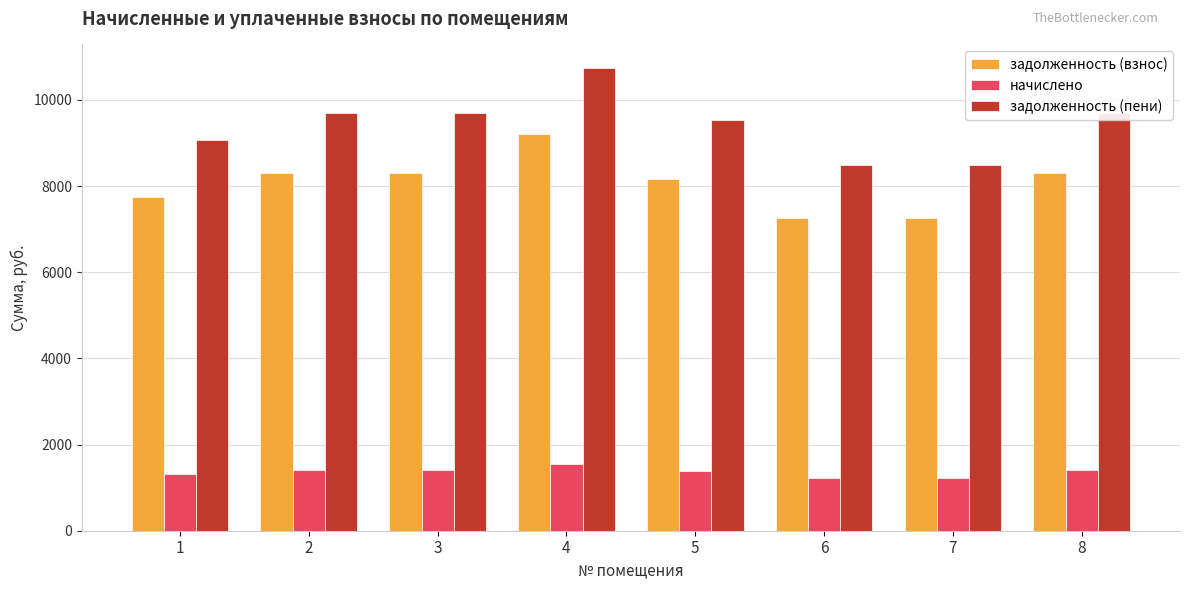

What is the spread (max minus min) of values at 4?

9196.8